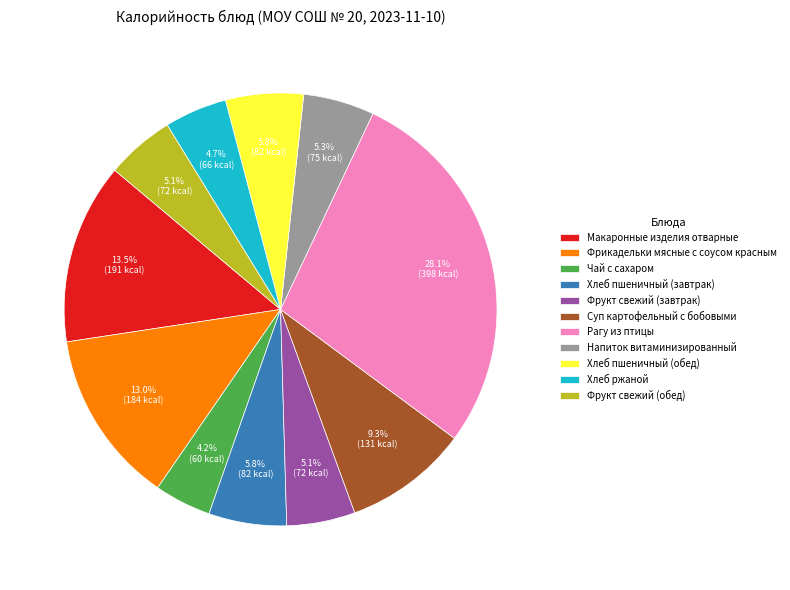

Is it true that Фрукт свежий (завтрак) is 1% of the pie?

False